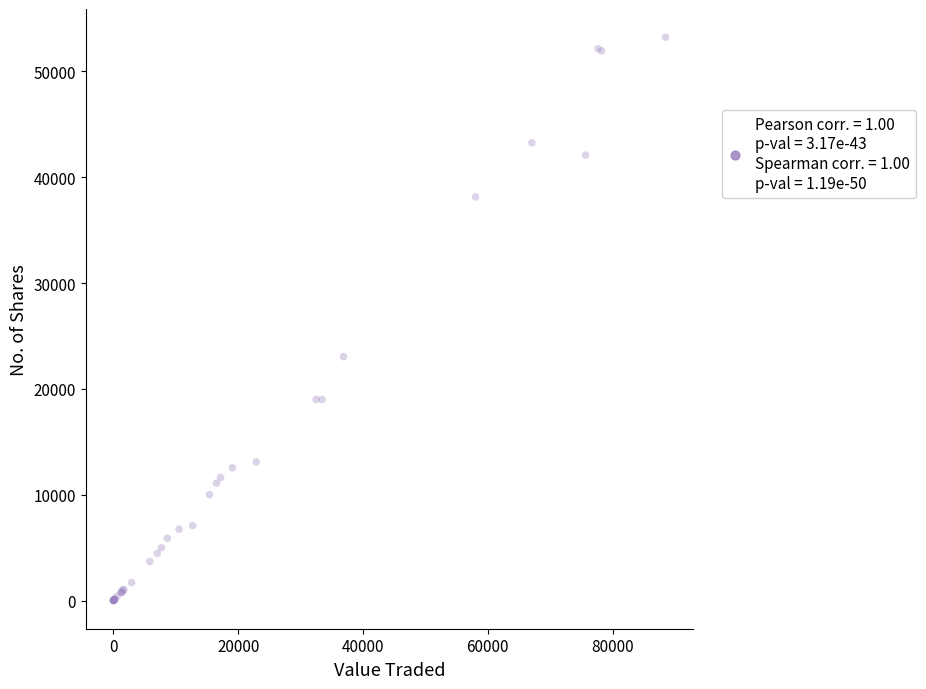

What Y value in the scatter plot is closest to 26622?

23050